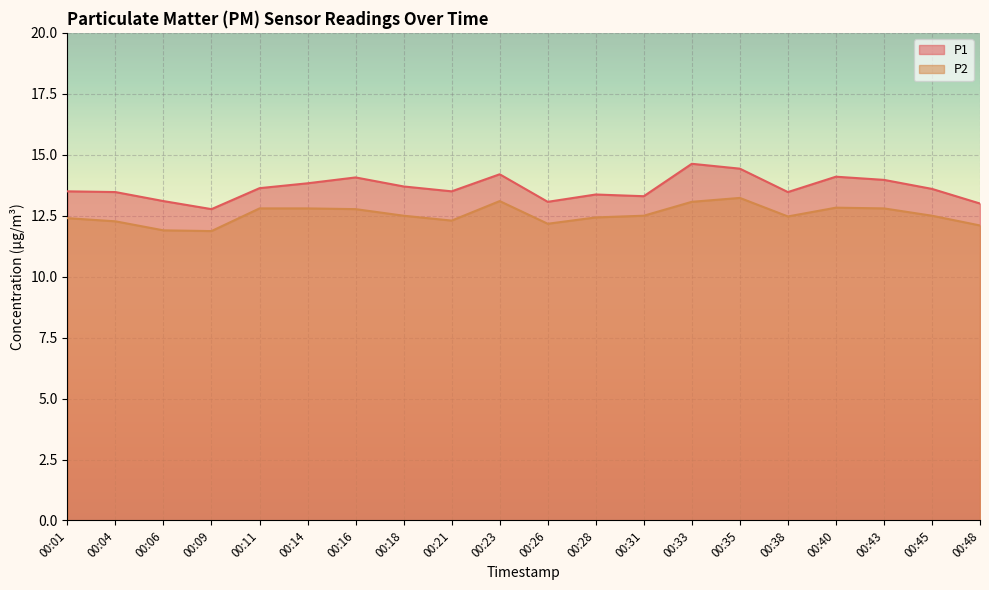

At which label is P2 closest to 12?

00:06